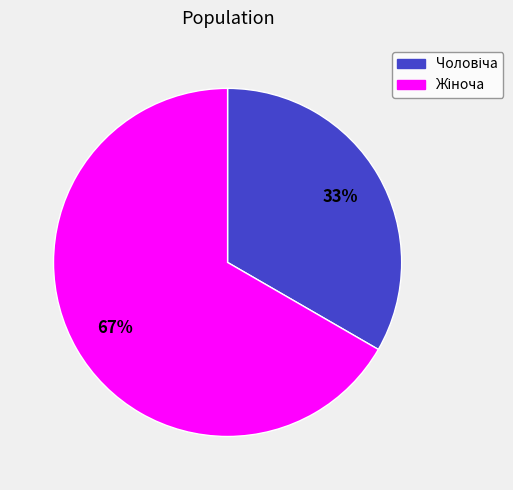

Is there a majority slice in this chart?

Yes